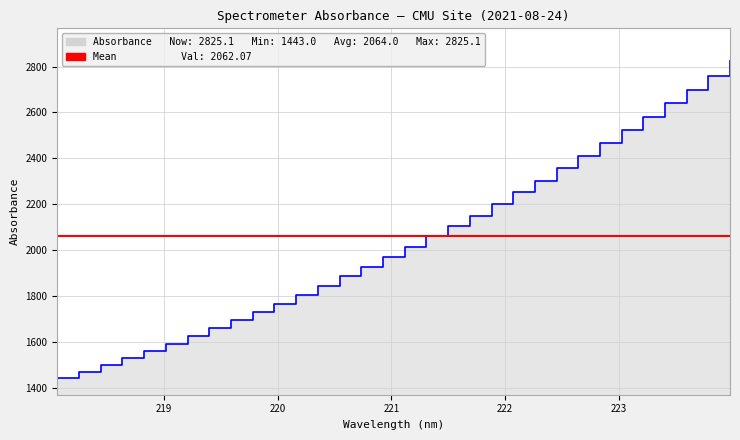

True or false: there are more than 0 points higher than both neighbors.

False